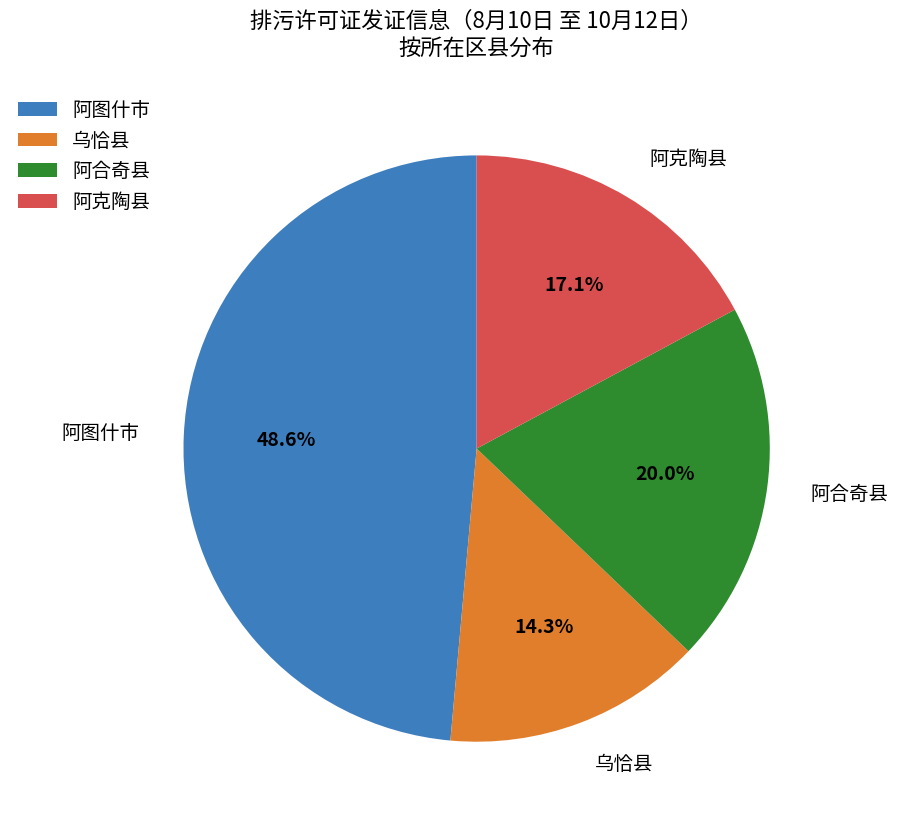

To the nearest percent, what portion does 乌恰县 represent?

14%